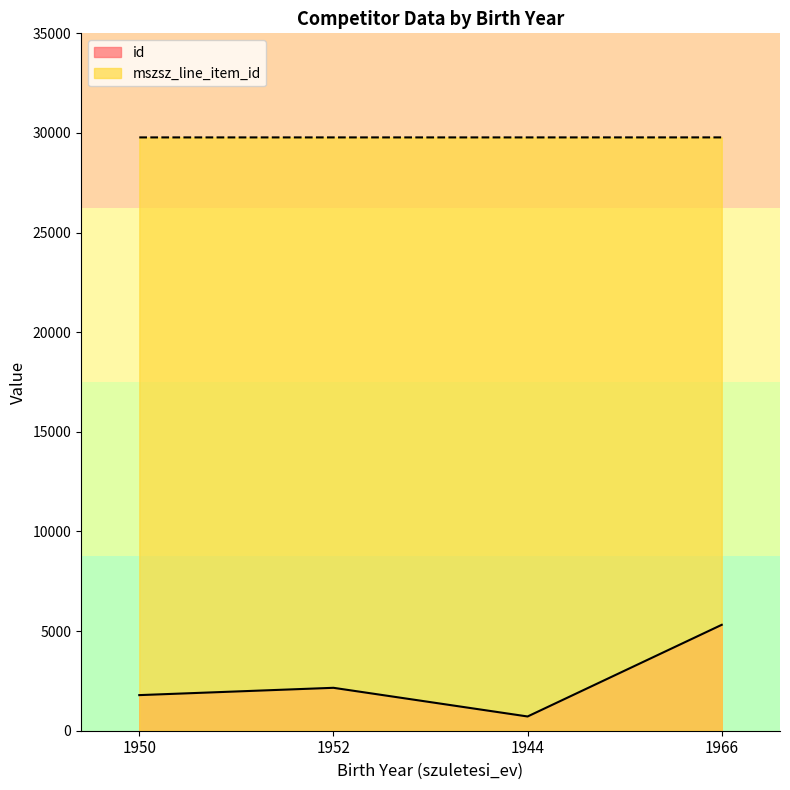

The id series shows 5316 at 1966. True or false?

True